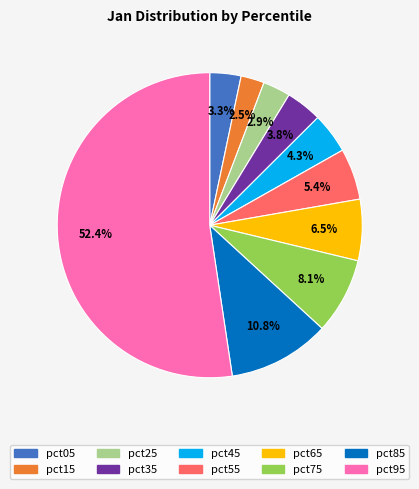

What is the largest slice in the pie chart?

pct95